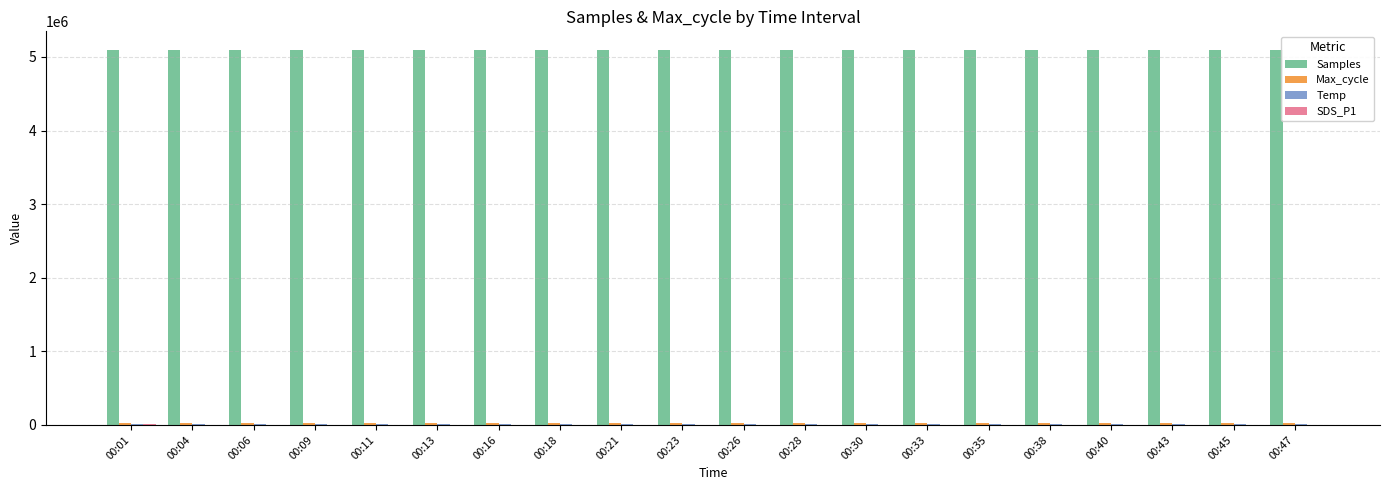

Which series has the largest total across all categories?

Samples